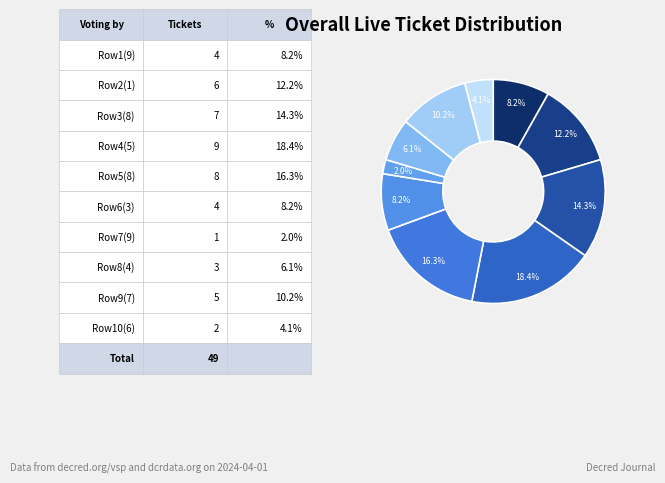

To the nearest percent, what is the average slice percentage?

10%